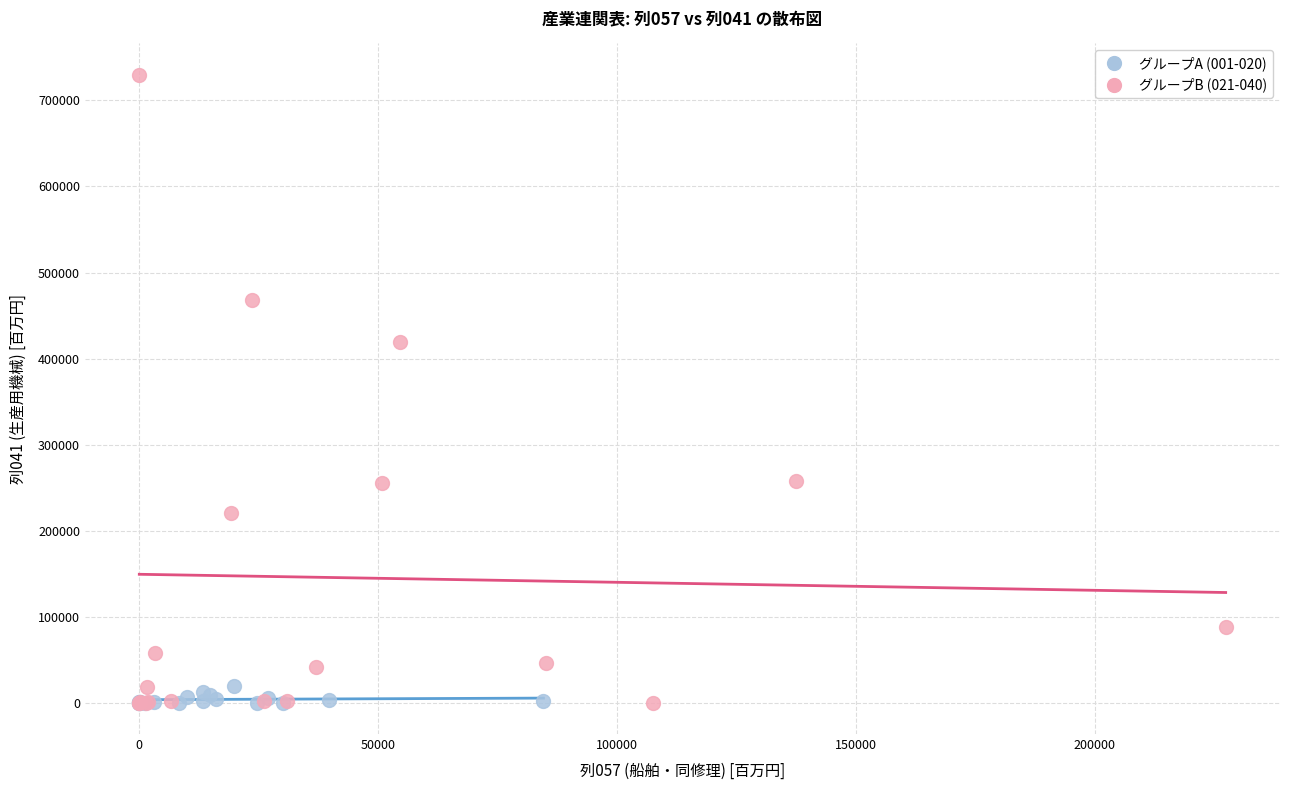

Which series has the largest Y range (max minus min)?

グループB (021-040)